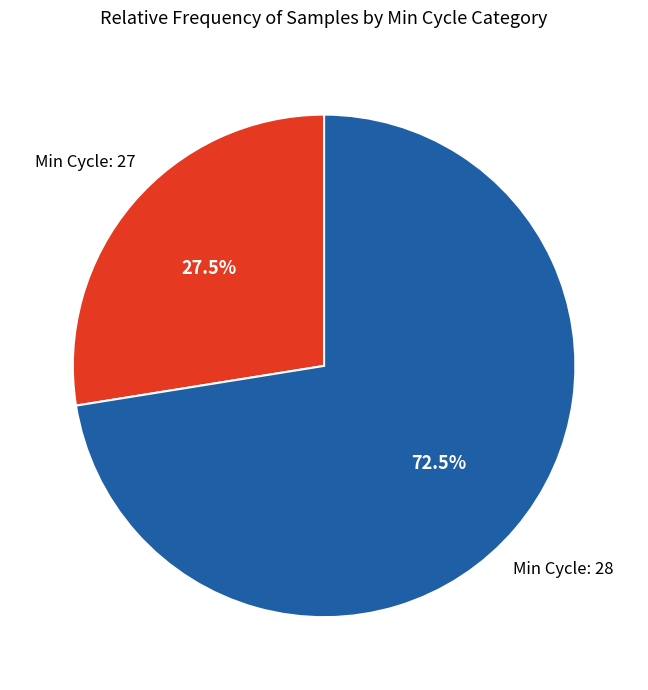

Is there a majority slice in this chart?

Yes